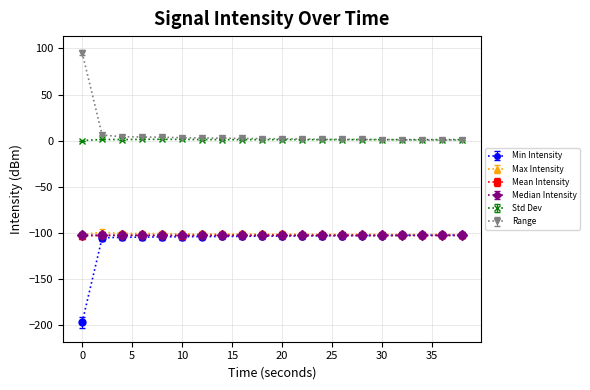

True or false: Mean Intensity and Std Dev cross at least once.

False